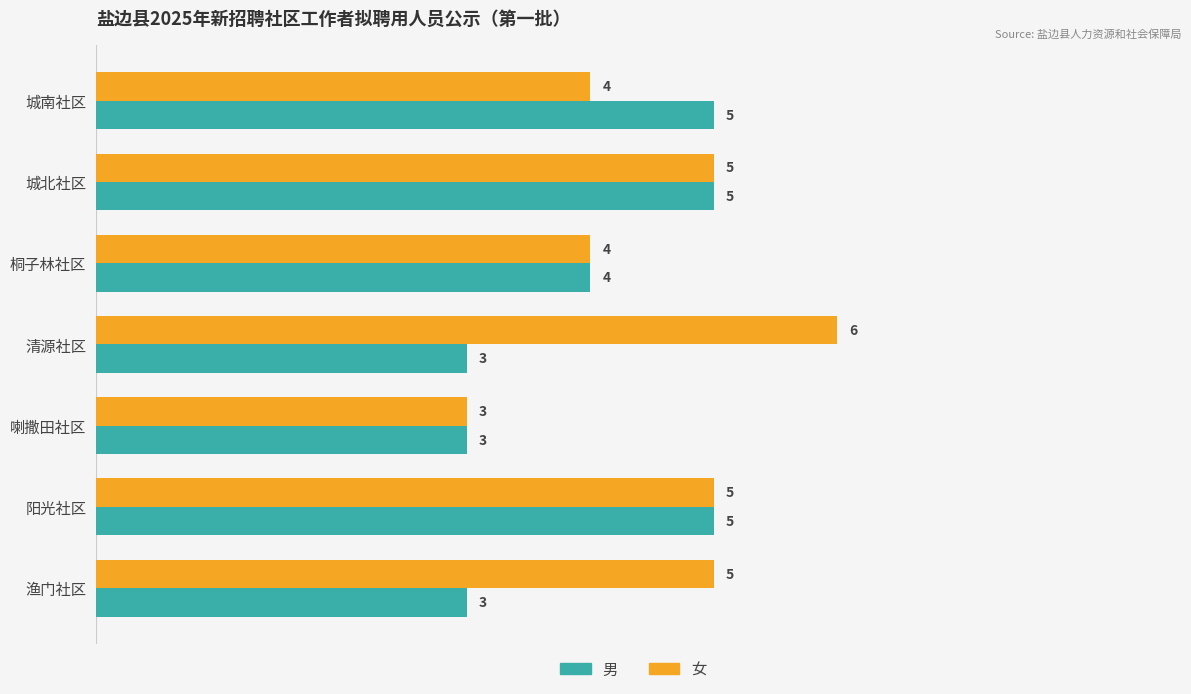

What is the smallest value displayed?

3